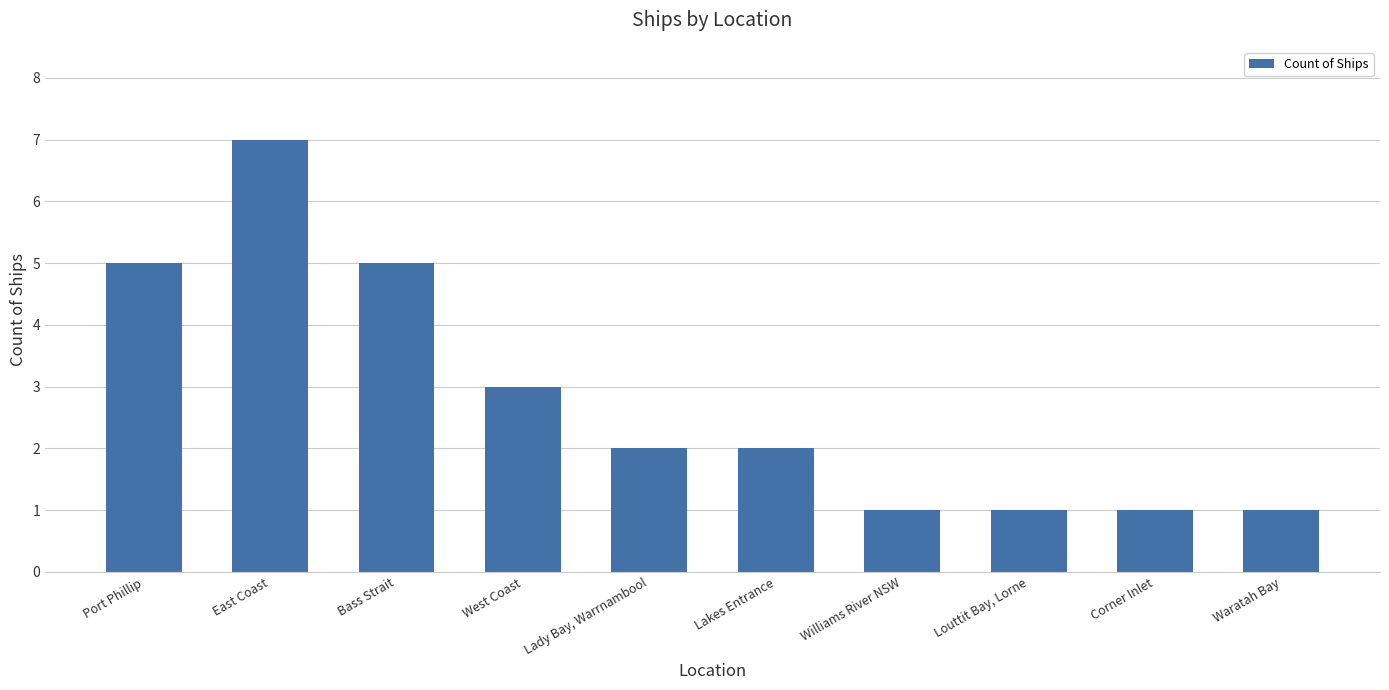

What value does the data have at Bass Strait?

5